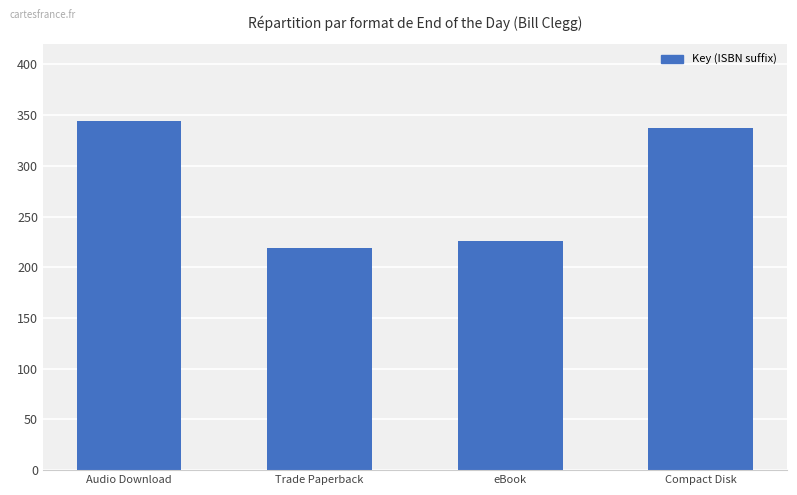

The chart shows a value of 219 at Trade Paperback. True or false?

True